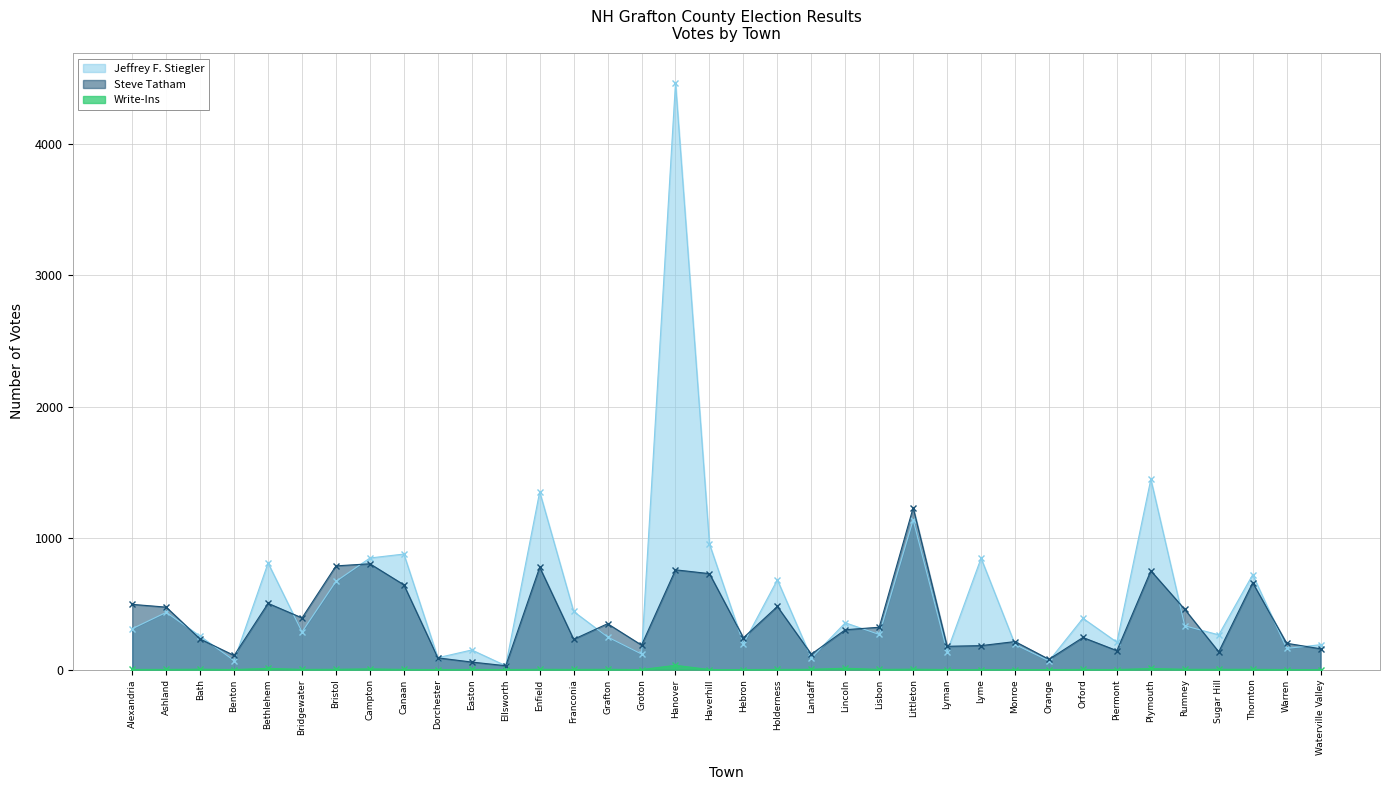

True or false: Steve Tatham and Write-Ins cross at least once.

False